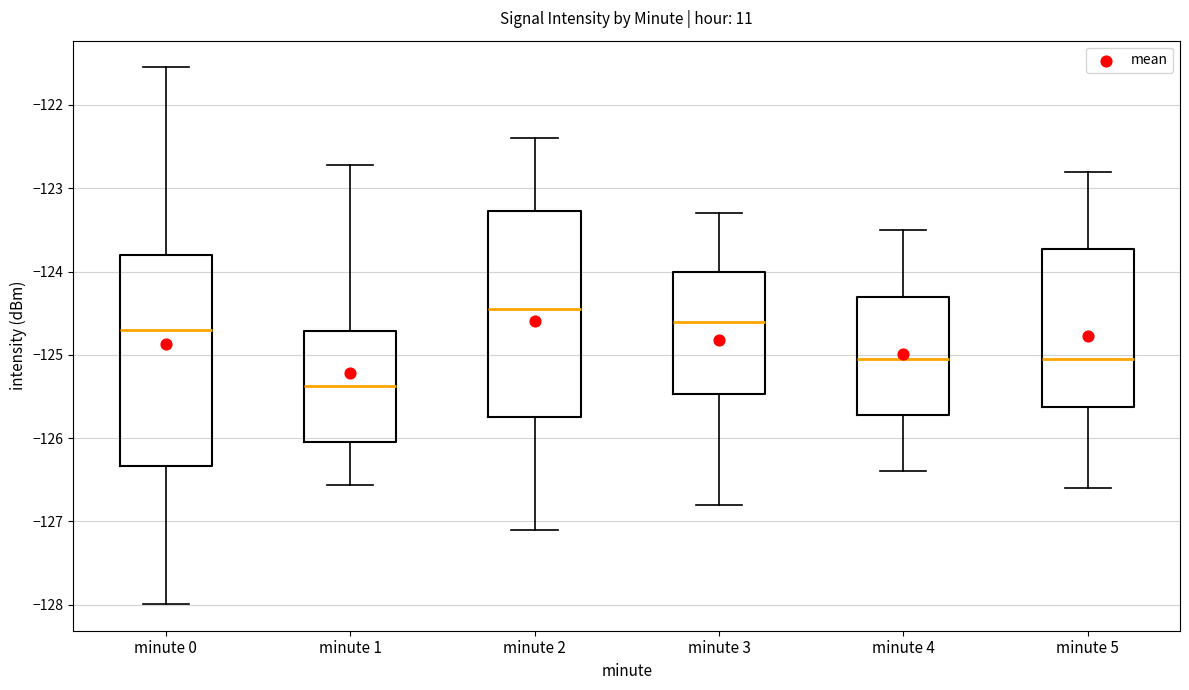

Where is the lower edge of the box for minute 4 on the y-axis? The values are not printed on the chart, so give them approximately, as read against the axis.

-125.7